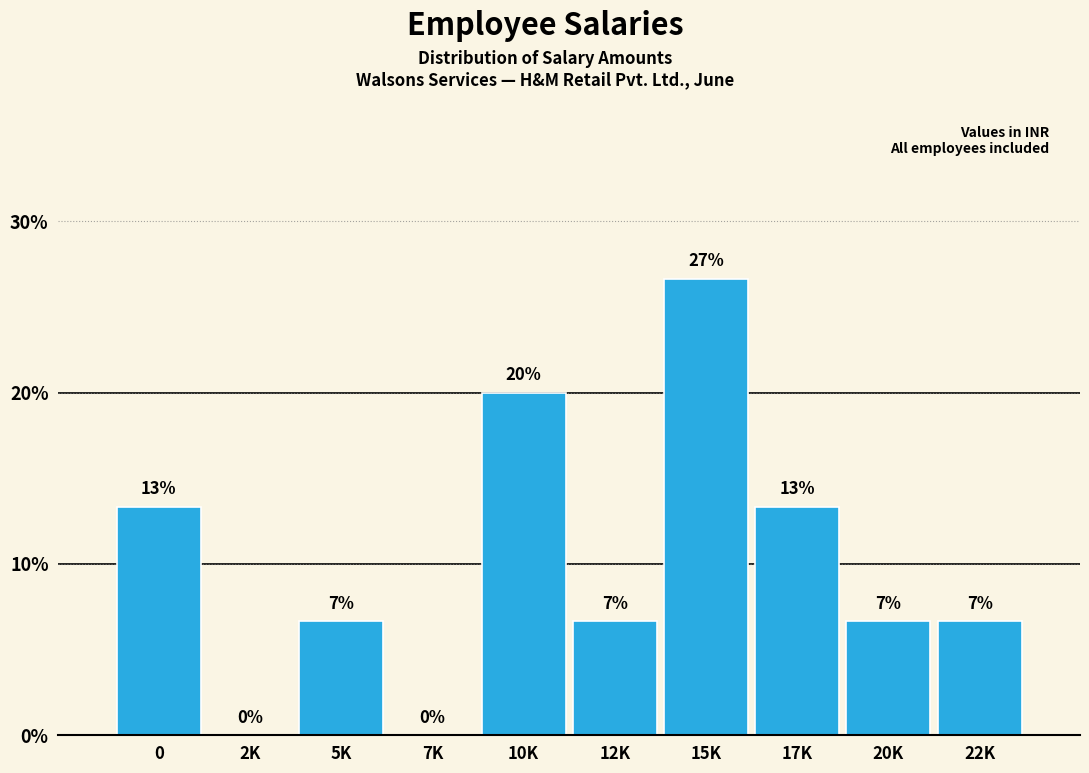

Are the bars horizontal?

No